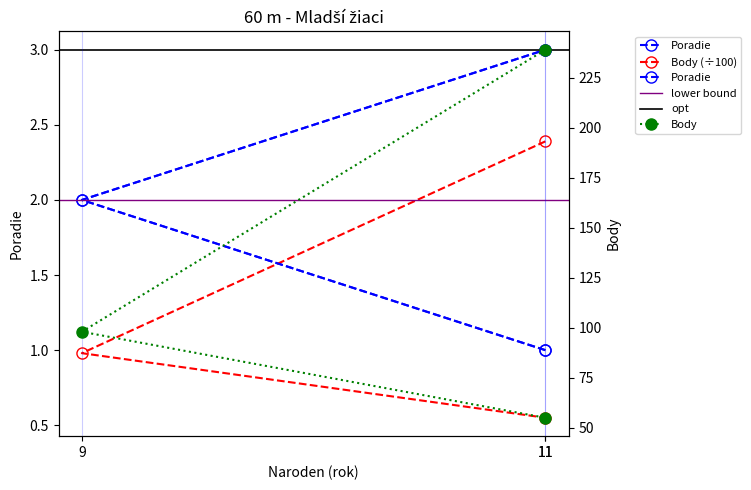

At which label is Body closest to 1?

9